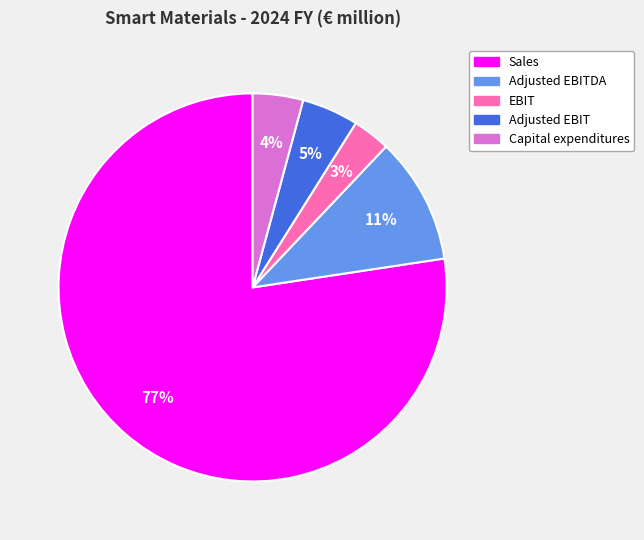

Is the sum of Adjusted EBITDA and EBIT greater than half?

No